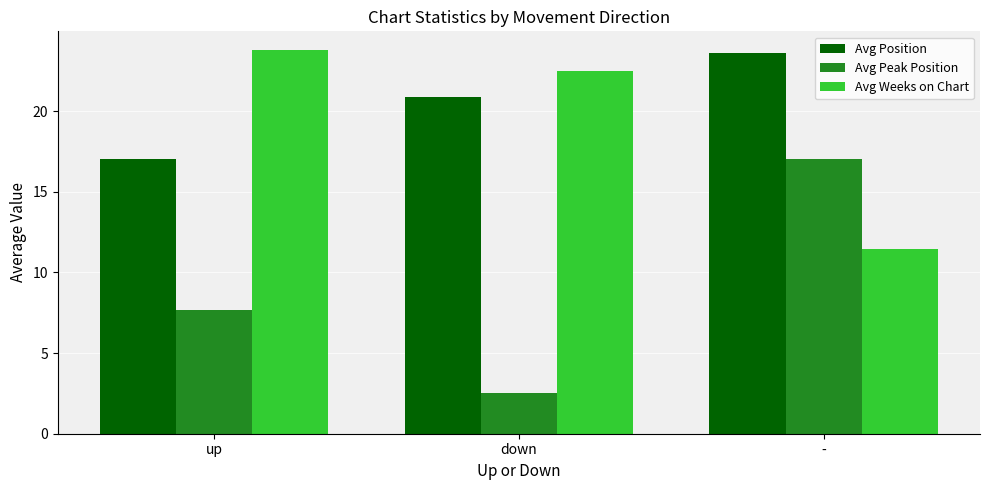

What is the label of the 3rd bar from the right?

up